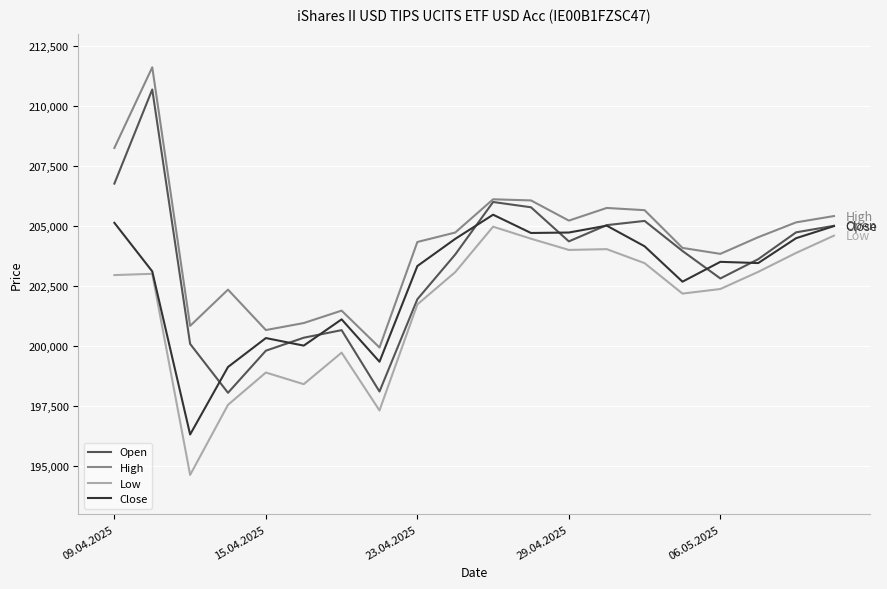

Which series has the largest range (max minus min)?

Open